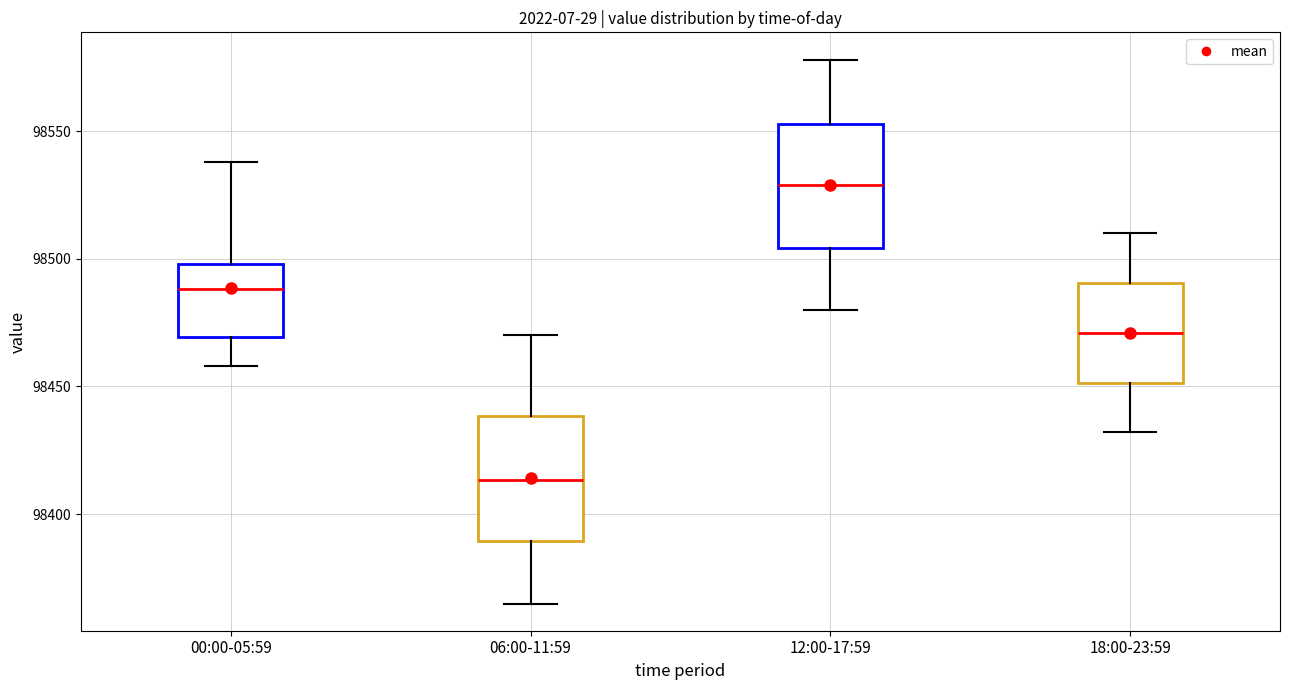

Where does the upper whisker of the box for 00:00-05:59 end on the y-axis? The values are not printed on the chart, so give them approximately, as read against the axis.

98540